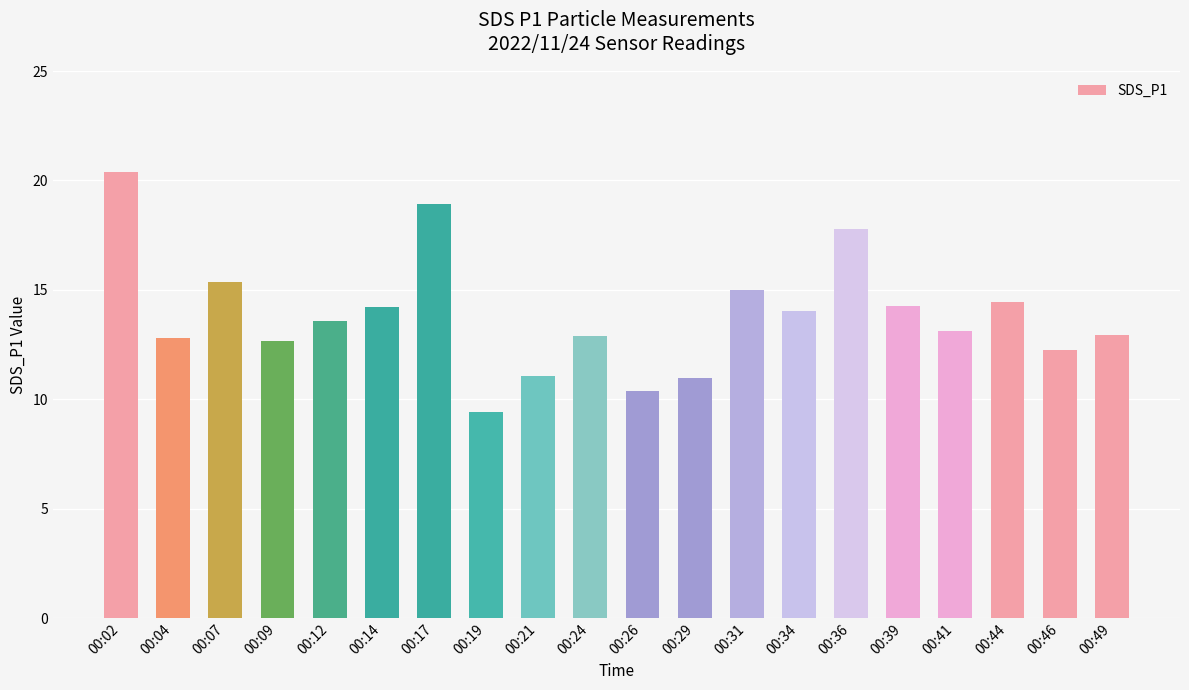

What is the ratio of the value at 00:04 to the value at 00:34?

0.9